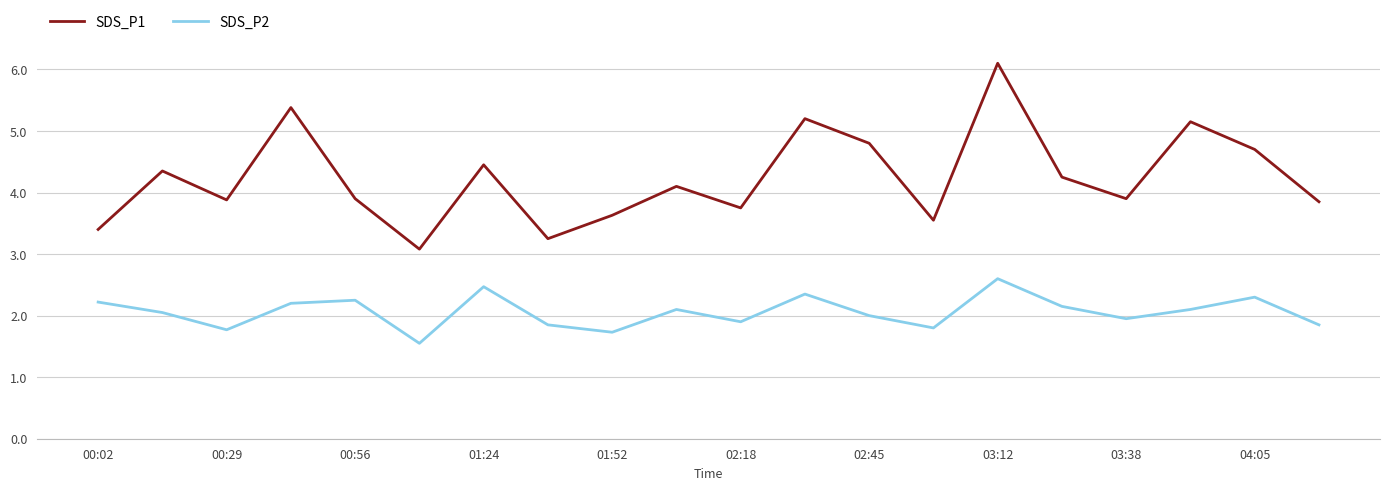

List the series in order of their overall mean, lowest first.

SDS_P2, SDS_P1